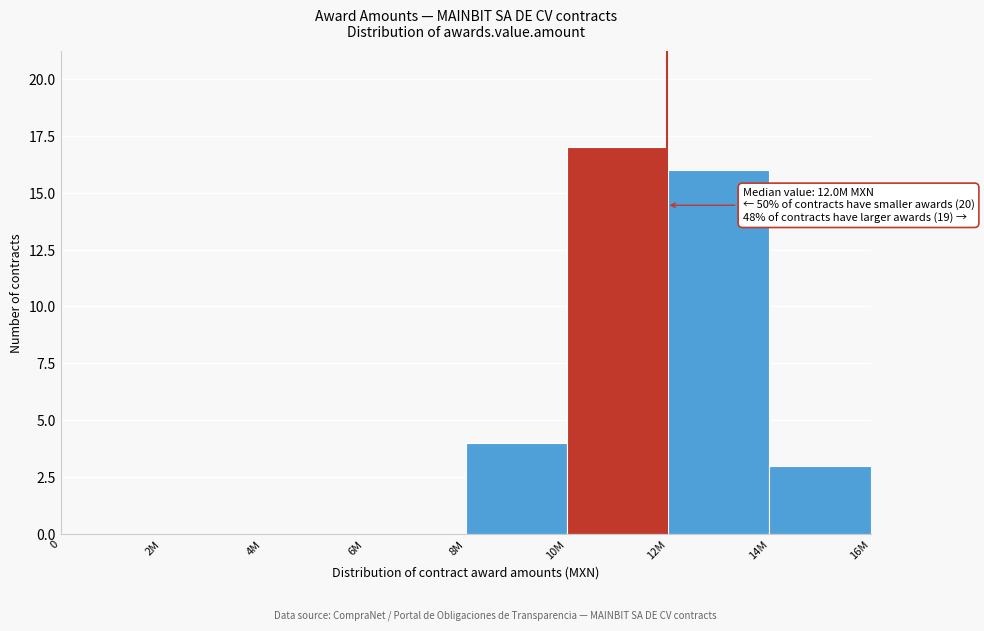

Reading left to right, what are all the values shown in this chart?

0=0	2M=0	4M=0	6M=0	8M=4	10M=17	12M=16	14M=3